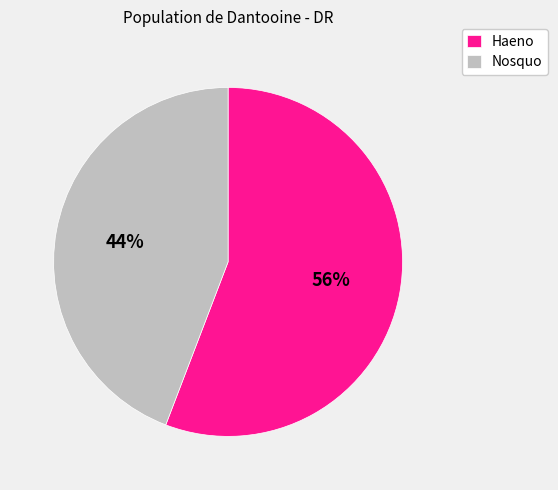

To the nearest percent, what percentage of the pie is Nosquo?

44%